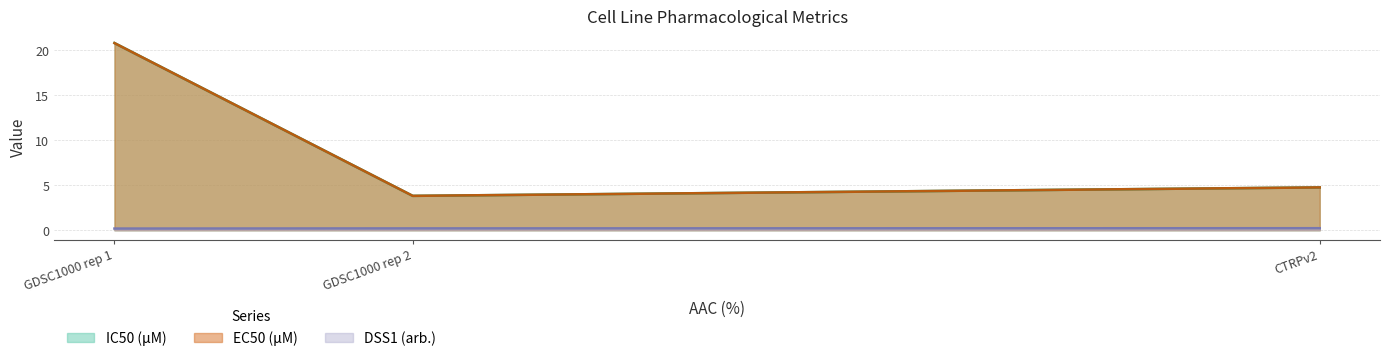

How many data points in IC50 (µM) are less than 4?

1